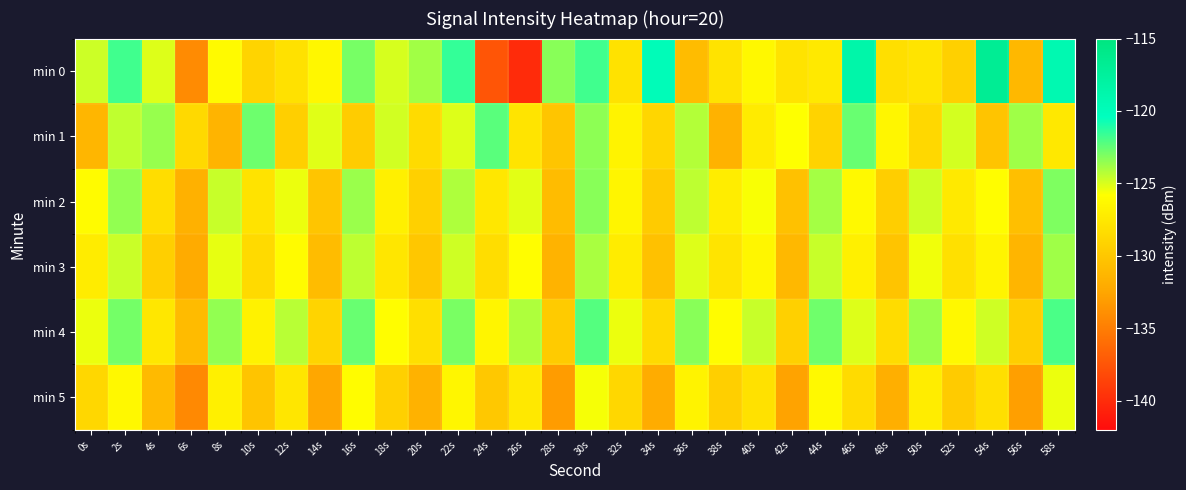

Rank the series at 46s from highest to lowest value.

min 0, min 1, min 4, min 2, min 3, min 5